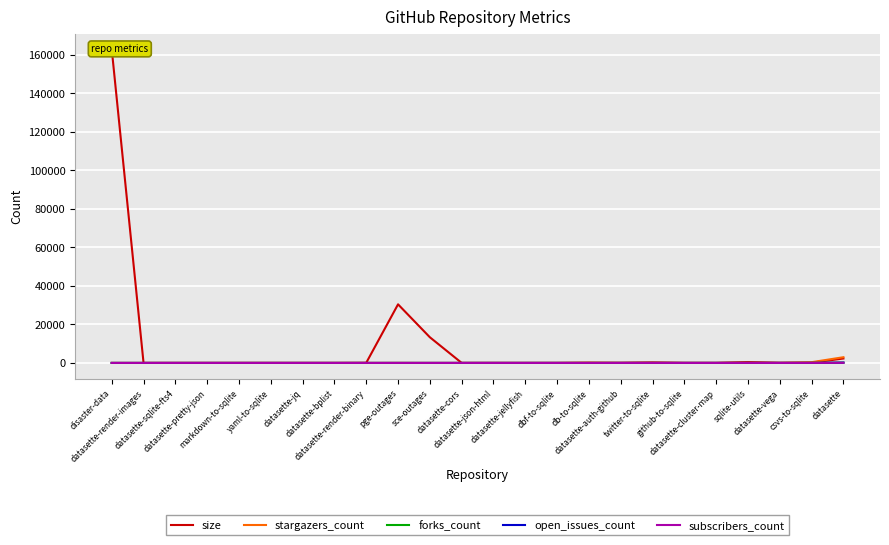

What is the spread (max minus min) of values at dbf-to-sqlite?

14